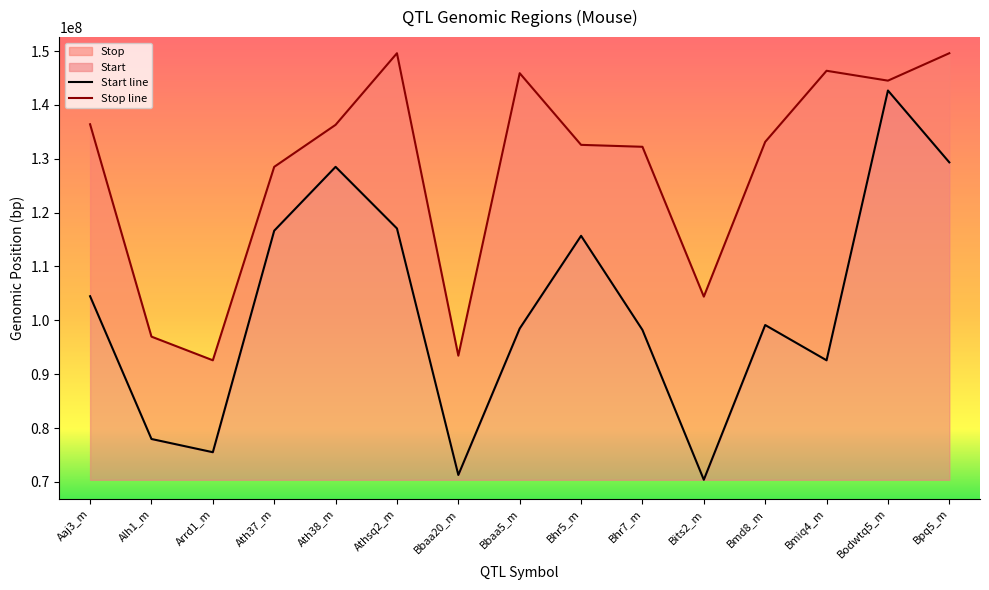

Which series has the largest total across all categories?

Stop